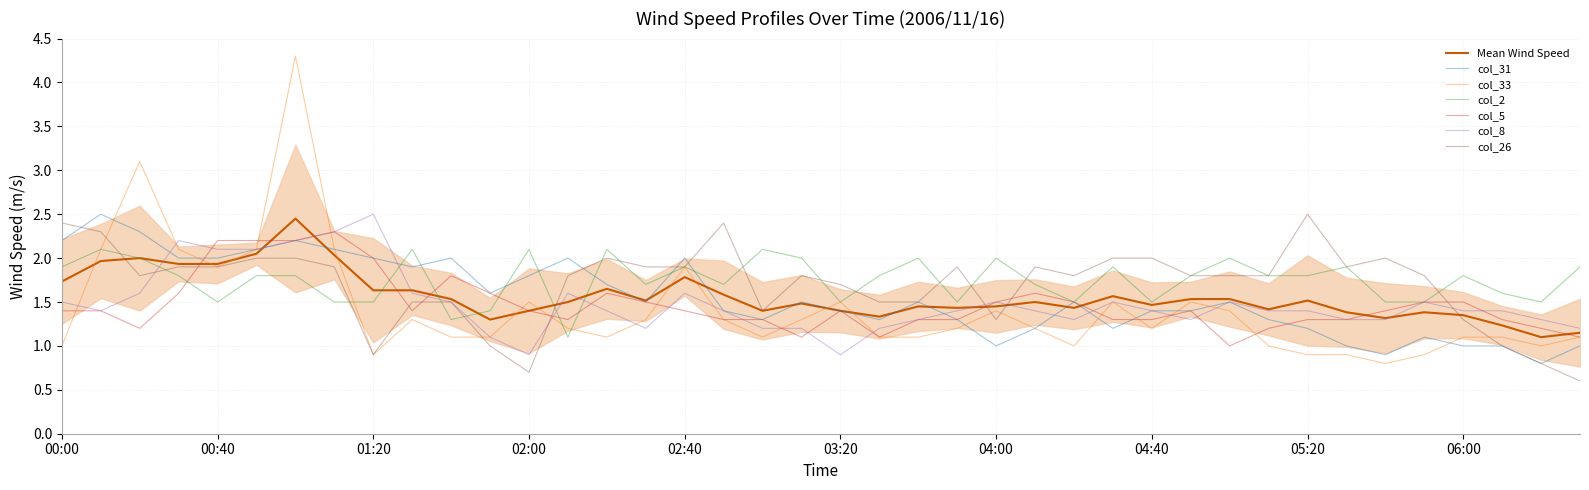

Reading left to right, list all the values displayed in this chart.

col_31: 2.2	2.5	2.3	2.0	2.0	2.1	2.2	2.1	2.0	1.9	2.0	1.6	1.8	2.0	1.7	1.5	2.0	1.4	1.3	1.5	1.4	1.3	1.5	1.3	1.0	1.2	1.5	1.2	1.4	1.4	1.5	1.3	1.2	1.0	0.9	1.1	1.0	1.0	0.8	1.0
col_33: 1.0	2.1	3.1	2.1	1.9	2.1	4.3	2.1	0.9	1.3	1.1	1.1	1.5	1.2	1.1	1.3	1.9	1.3	1.1	1.3	1.5	1.1	1.1	1.2	1.4	1.2	1.0	1.5	1.2	1.5	1.4	1.0	0.9	0.9	0.8	0.9	1.1	1.1	1.0	1.1
col_2: 1.9	2.1	2.0	1.8	1.5	1.8	1.8	1.5	1.5	2.1	1.3	1.4	2.1	1.1	2.1	1.7	1.9	1.7	2.1	2.0	1.5	1.8	2.0	1.5	2.0	1.7	1.5	1.9	1.5	1.8	2.0	1.8	1.8	1.9	1.5	1.5	1.8	1.6	1.5	1.9
col_5: 1.4	1.4	1.2	1.6	2.2	2.2	2.2	2.3	2.0	1.4	1.8	1.6	1.4	1.3	1.6	1.5	1.4	1.3	1.3	1.1	1.4	1.1	1.3	1.3	1.5	1.6	1.5	1.3	1.3	1.4	1.0	1.2	1.3	1.3	1.4	1.5	1.5	1.3	1.2	1.1
col_8: 1.5	1.4	1.6	2.2	2.1	2.1	2.2	2.3	2.5	1.6	1.5	1.1	0.9	1.6	1.4	1.2	1.6	1.4	1.2	1.2	0.9	1.2	1.3	1.4	1.5	1.4	1.3	1.5	1.4	1.3	1.5	1.4	1.4	1.3	1.3	1.5	1.4	1.4	1.3	1.2
col_26: 2.4	2.3	1.8	1.9	1.9	2.0	2.0	1.9	0.9	1.5	1.5	1.0	0.7	1.8	2.0	1.9	1.9	2.4	1.4	1.8	1.7	1.5	1.5	1.9	1.3	1.9	1.8	2.0	2.0	1.8	1.8	1.8	2.5	1.9	2.0	1.8	1.3	1.0	0.8	0.6